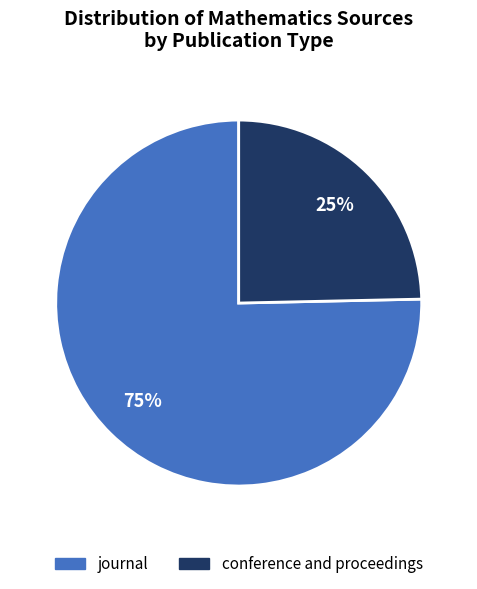

To the nearest percent, what is the combined percentage of journal and conference and proceedings?

100%